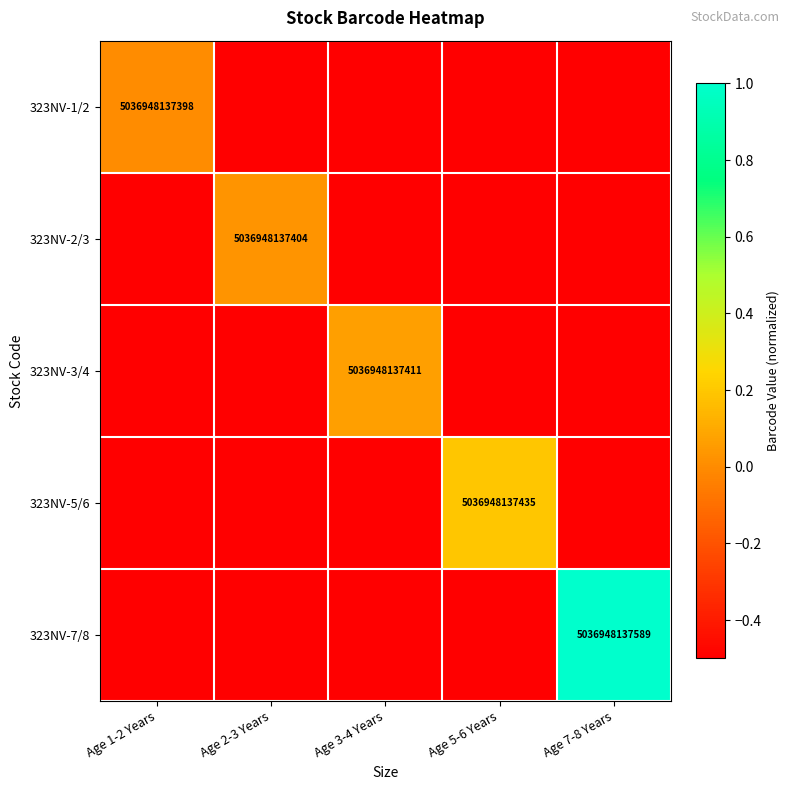

Is it true that 323NV-3/4 equals 8654375321936.5 at Age 3-4 Years?

False